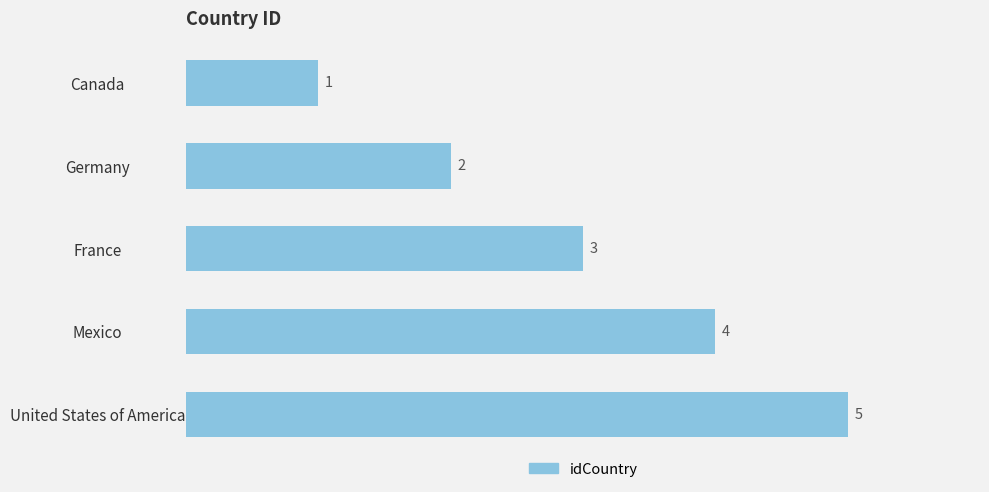

Rank the categories by value from lowest to highest.

Canada, Germany, France, Mexico, United States of America